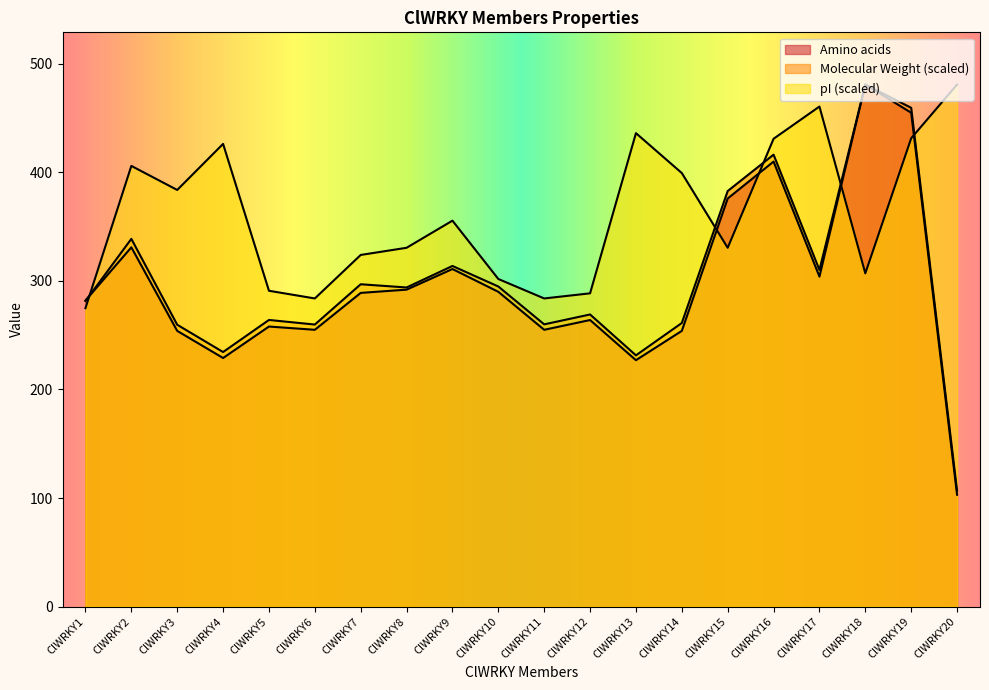

Where is the first local maximum for Molecular Weight?

ClWRKY2